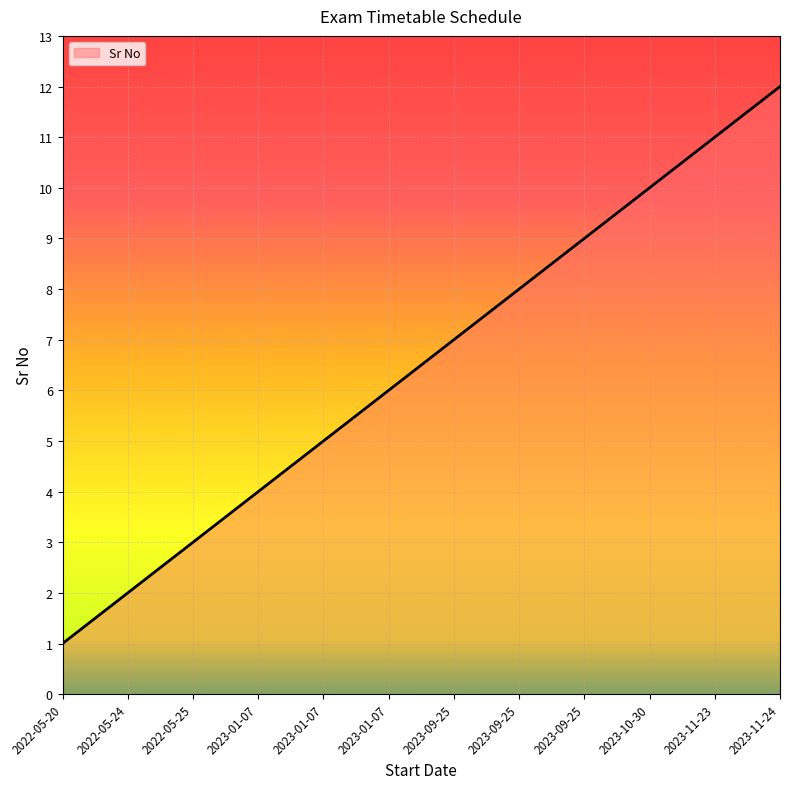

How many lines are shown in the chart?

1